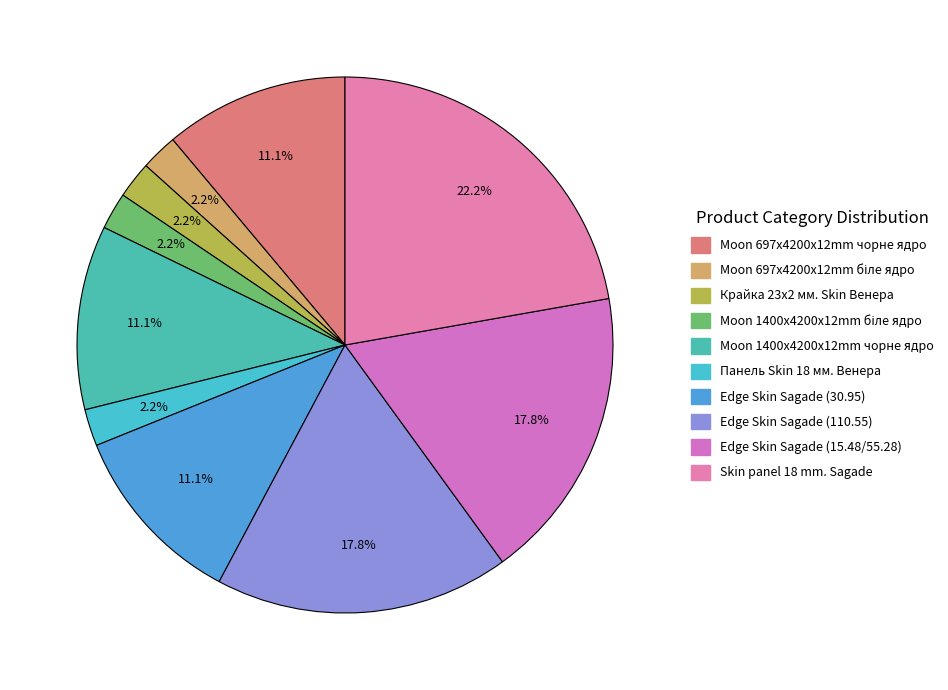

Between Moon 697x4200x12mm біле ядро and Крайка 23x2 мм. Skin Венера, which is larger?

Moon 697x4200x12mm біле ядро